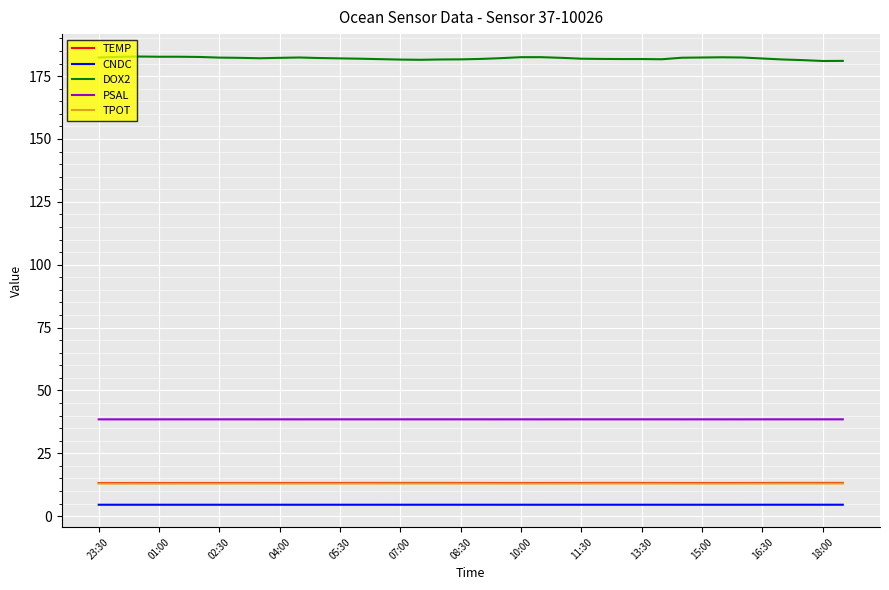

True or false: TPOT and CNDC intersect in this chart.

False